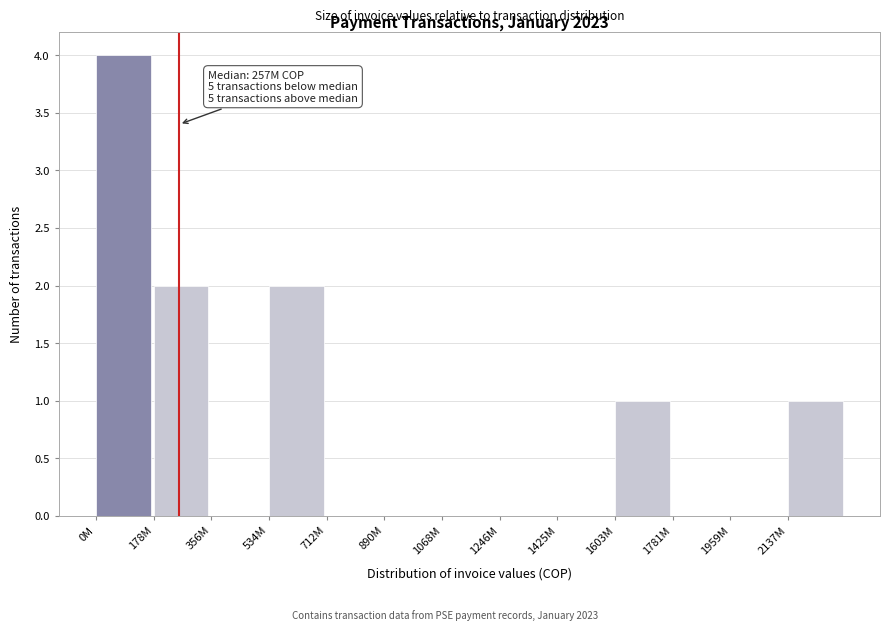

Reading left to right, transcribe all the data shown in this chart.

0M=4	178M=2	356M=0	534M=2	712M=0	890M=0	1068M=0	1246M=0	1425M=0	1603M=1	1781M=0	1959M=0	2137M=1